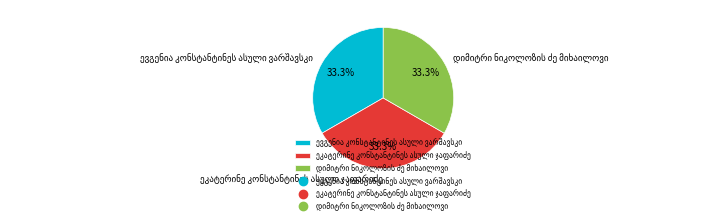

Is there a majority slice in this chart?

No